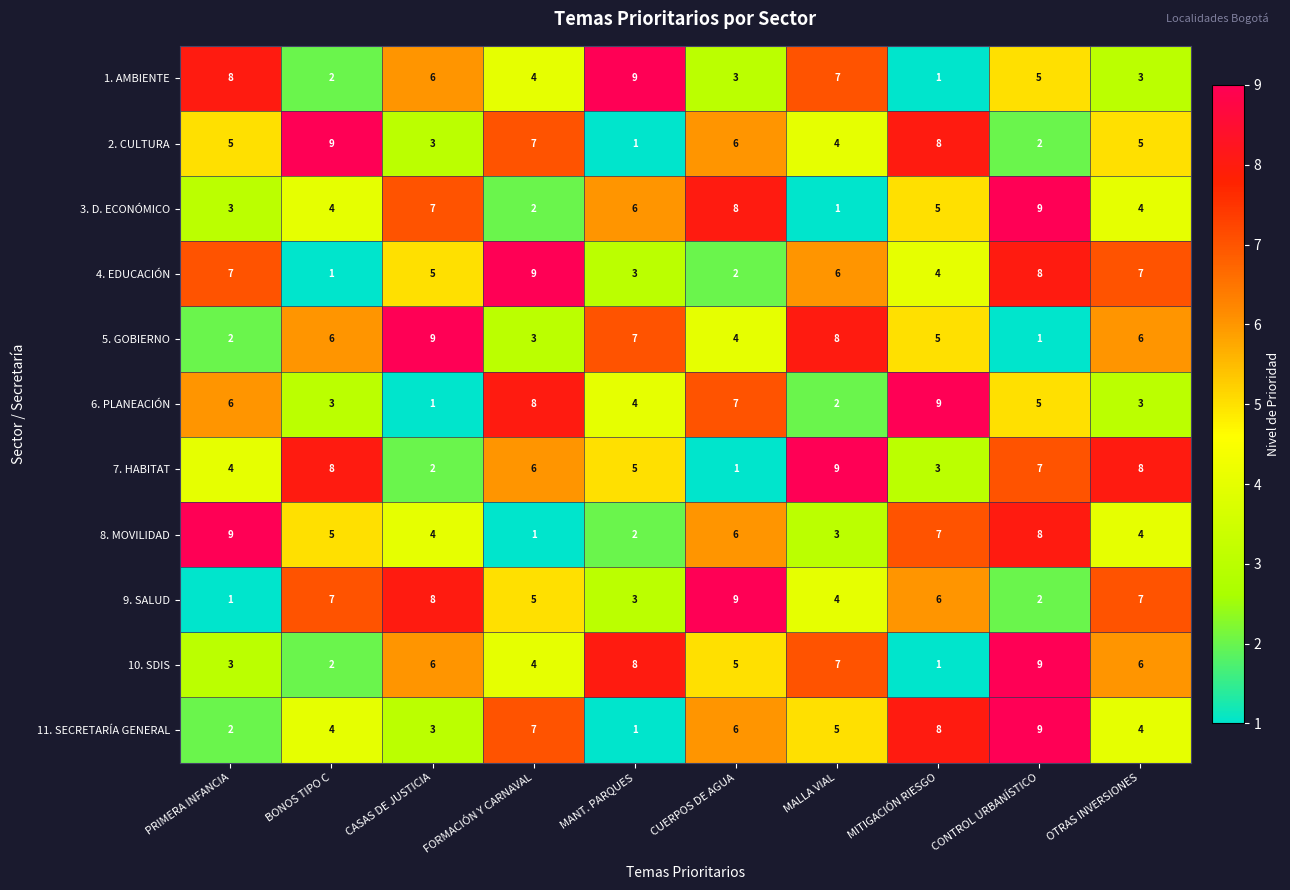

What is the sum of the 10. SDIS values at OTRAS INVERSIONES and FORMACIÓN Y CARNAVAL?

10